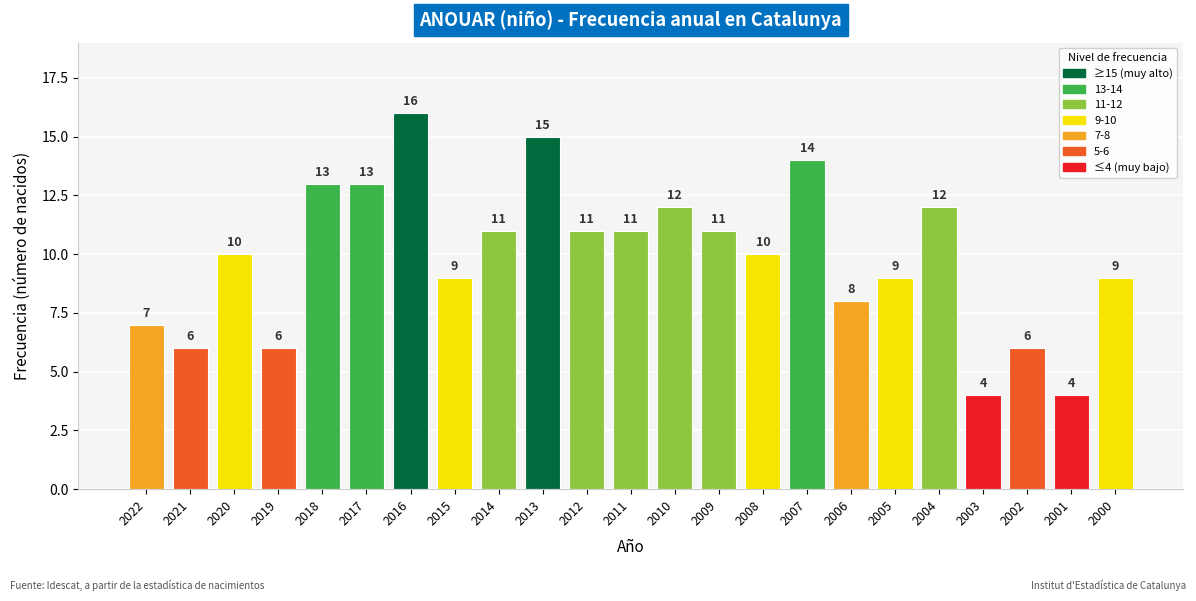

What is the value of the 21st bar from the left?

6